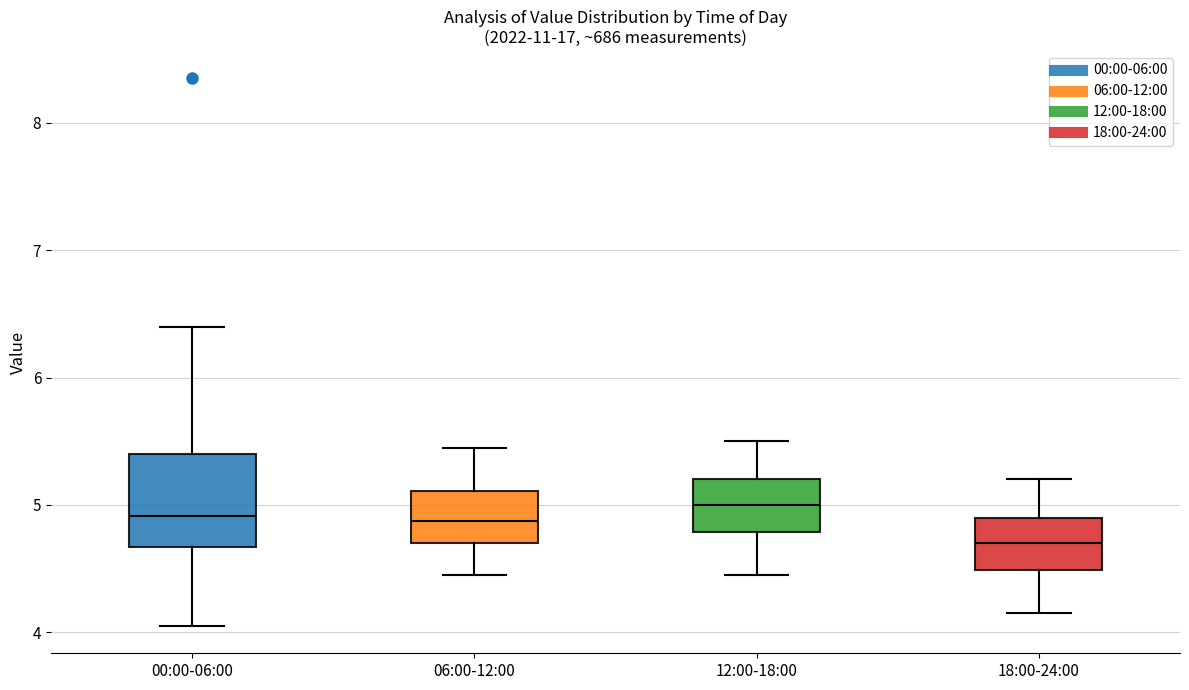

Which box is the tallest, from its lower edge to its upper edge?

00:00-06:00